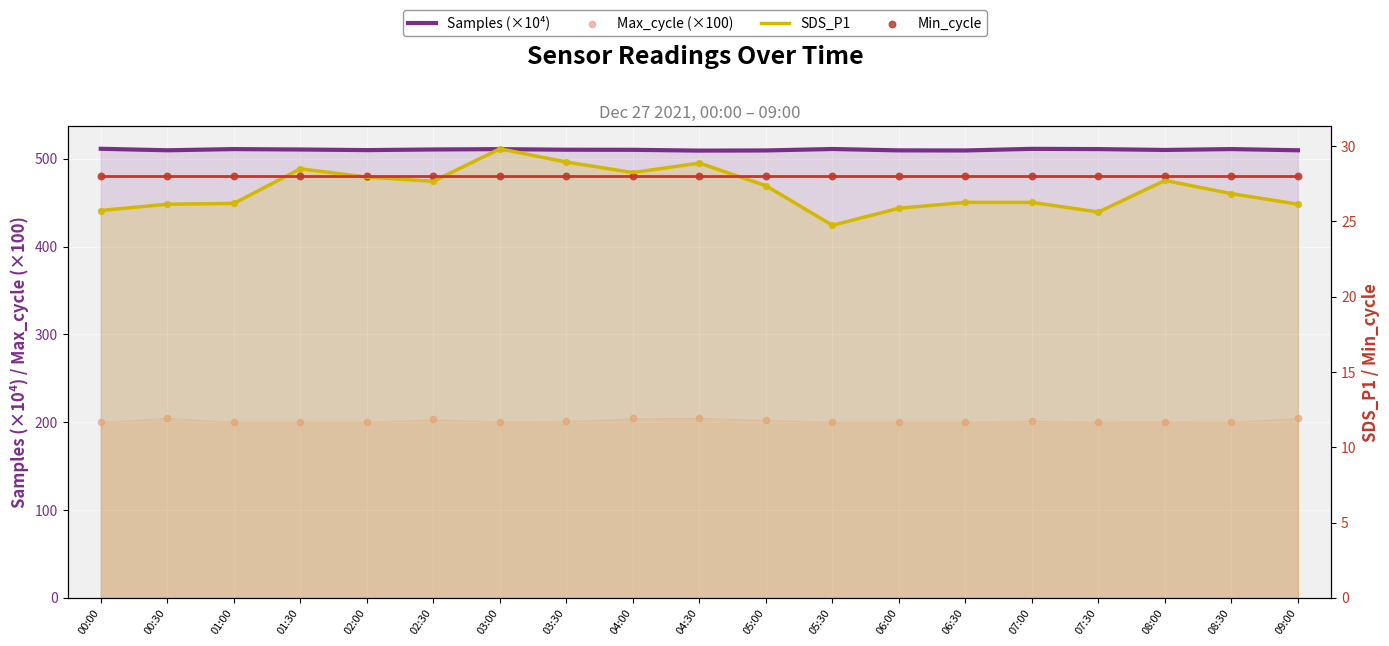

At how many categories does at least one series exceed 60?

19